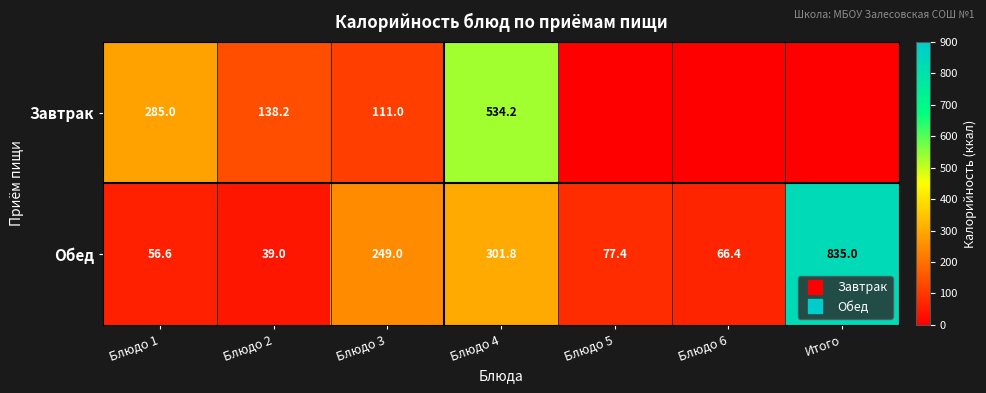

What is the sum of the Обед values at Блюдо 4 and Блюдо 1?

358.4